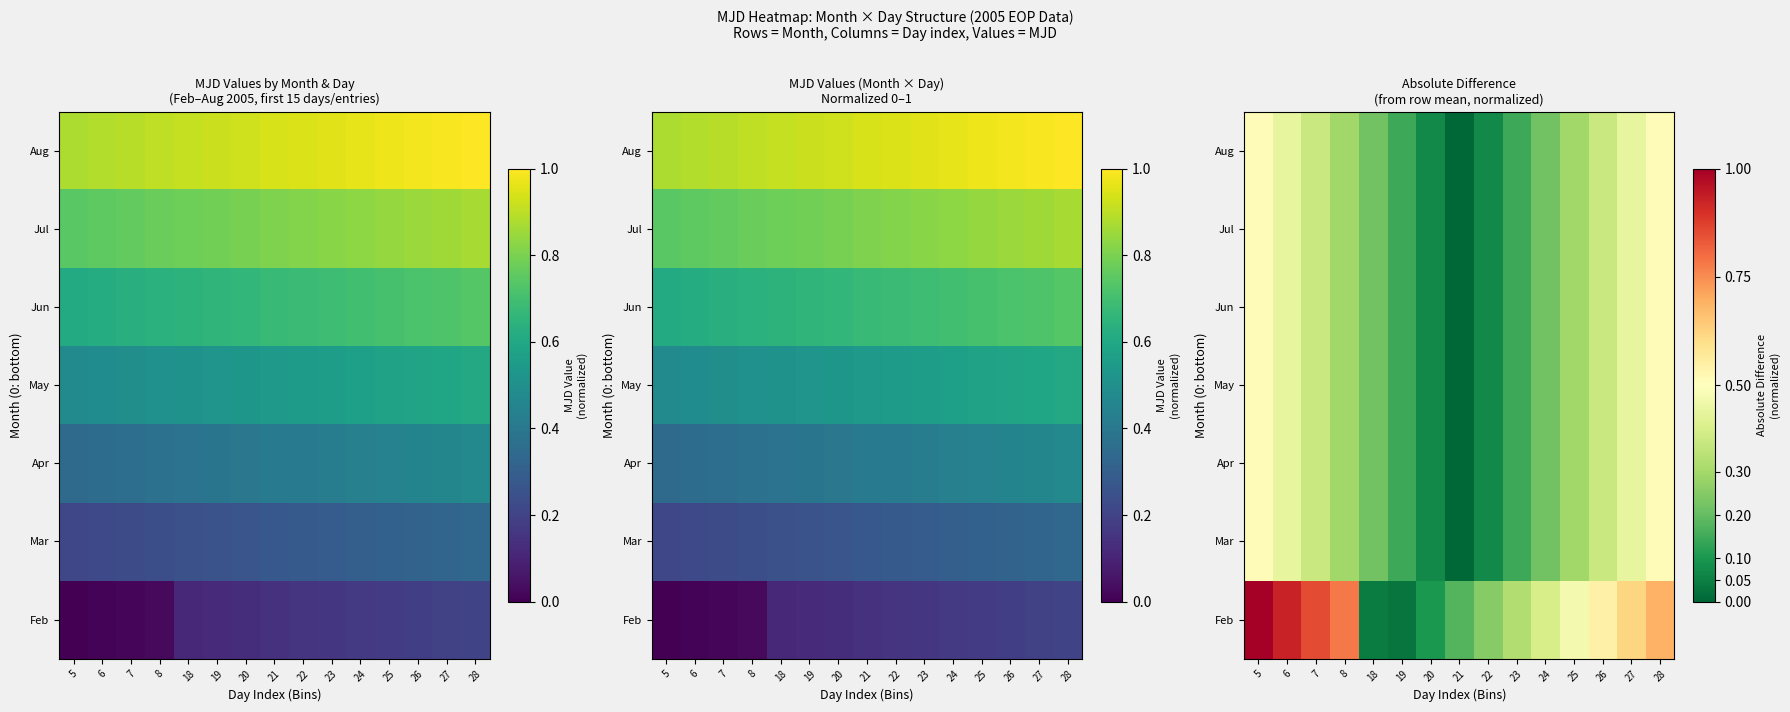

How many data points in Jun are above 0?

14